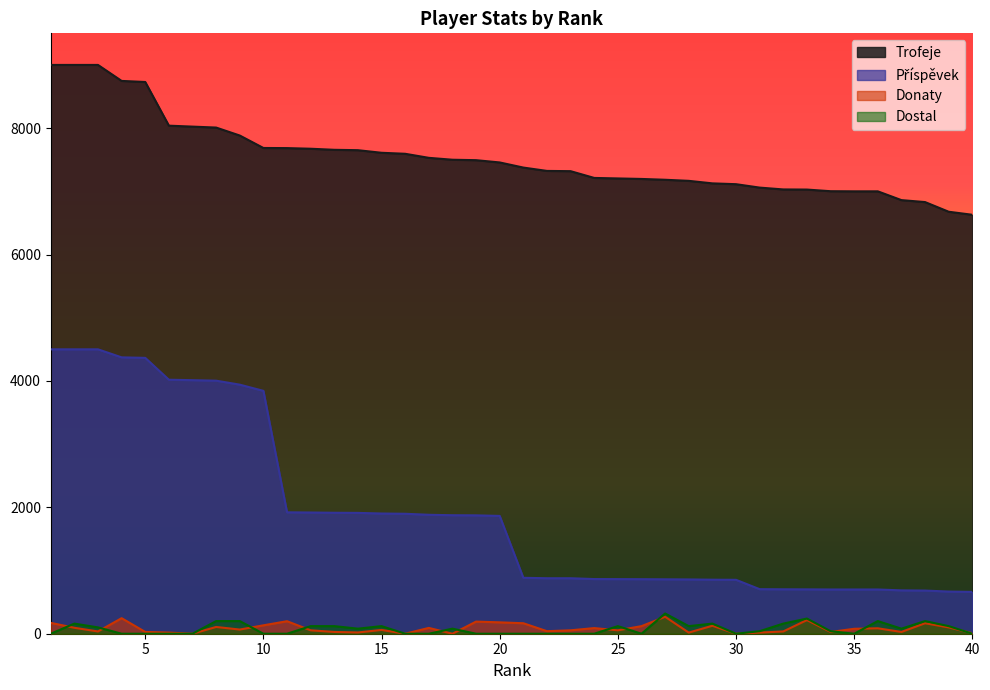

Reading left to right, what are all the values shown in this chart?

Trofeje: 1=9000	2=9000	3=9000	4=8747	5=8730	6=8039	7=8024	8=8009	9=7883	10=7686	11=7684	12=7674	13=7657	14=7651	15=7610	16=7594	17=7530	18=7500	19=7493	20=7457	21=7376	22=7323	23=7319	24=7212	25=7204	26=7196	27=7183	28=7166	29=7126	30=7113	31=7059	32=7030	33=7028	34=7002	35=7000	36=7000	37=6861	38=6830	39=6677	40=6629
Příspěvek: 1=4500	2=4500	3=4500	4=4373	5=4365	6=4019	7=4012	8=4004	9=3941	10=3843	11=1921	12=1918	13=1914	14=1912	15=1902	16=1898	17=1882	18=1875	19=1873	20=1864	21=885	22=878	23=878	24=865	25=864	26=863	27=861	28=859	29=855	30=853	31=705	32=703	33=702	34=700	35=700	36=700	37=686	38=683	39=667	40=662
Donaty: 1=172	2=94	3=36	4=246	5=28	6=18	7=0	8=107	9=66	10=133	11=198	12=54	13=28	14=20	15=60	16=0	17=92	18=0	19=192	20=180	21=166	22=40	23=54	24=89	25=54	26=120	27=268	28=18	29=126	30=0	31=18	32=36	33=216	34=28	35=78	36=86	37=28	38=166	39=100	40=8
Dostal: 1=0	2=160	3=100	4=0	5=0	6=0	7=0	8=200	9=200	10=0	11=0	12=120	13=120	14=80	15=120	16=0	17=0	18=80	19=0	20=0	21=0	22=0	23=0	24=0	25=120	26=0	27=320	28=120	29=160	30=0	31=40	32=160	33=240	34=40	35=0	36=200	37=80	38=200	39=120	40=0